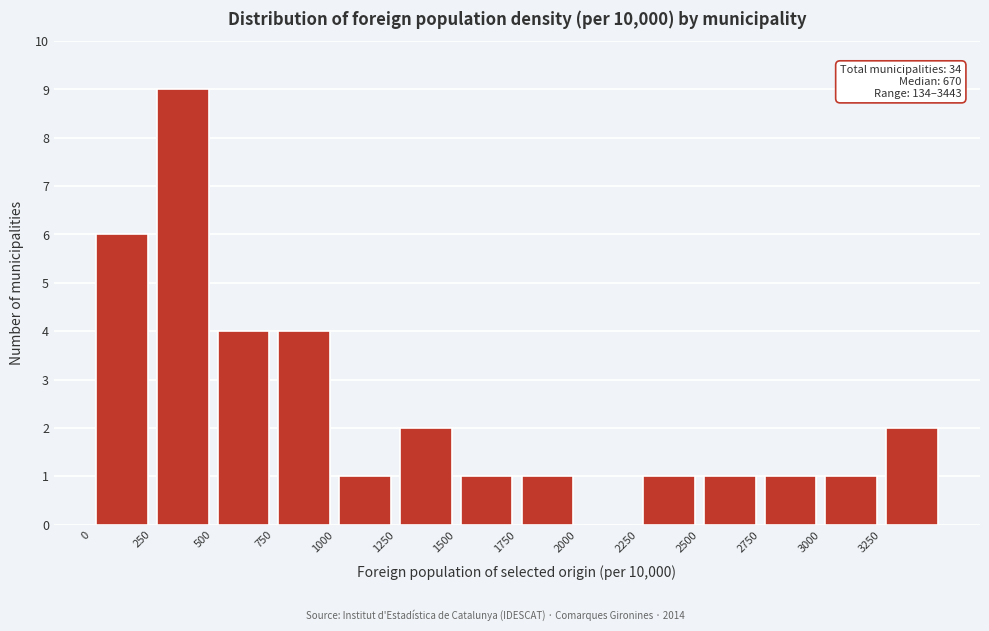

Which range on the x-axis has the tallest bar?

250 to 500